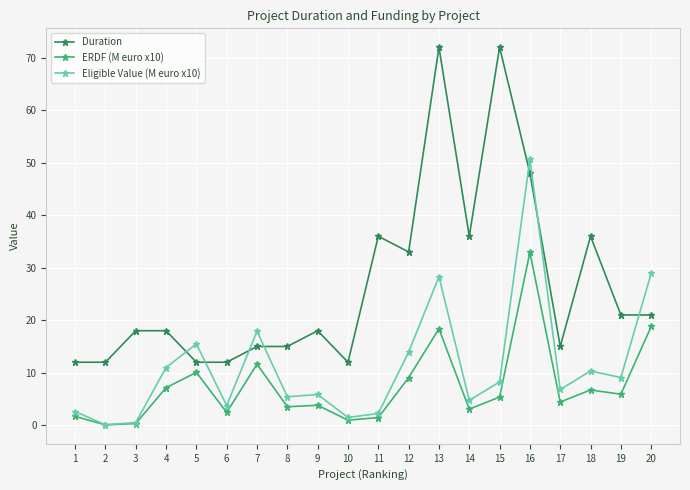

Which series has the largest range (max minus min)?

Duration